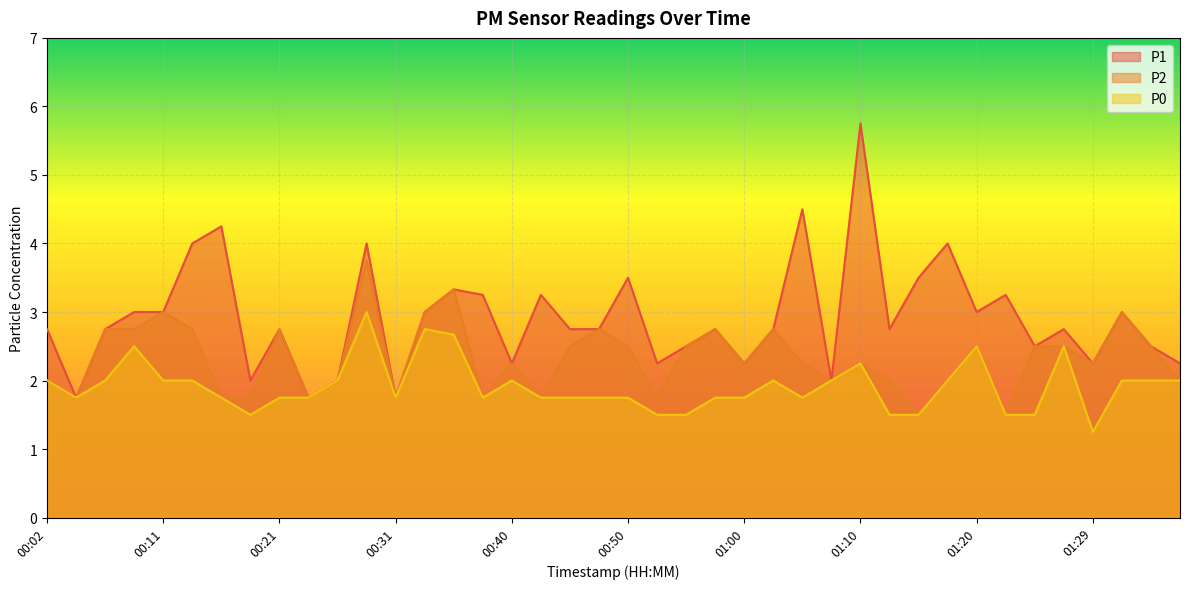

True or false: P1 has a value of 4.2 at 00:16.

True